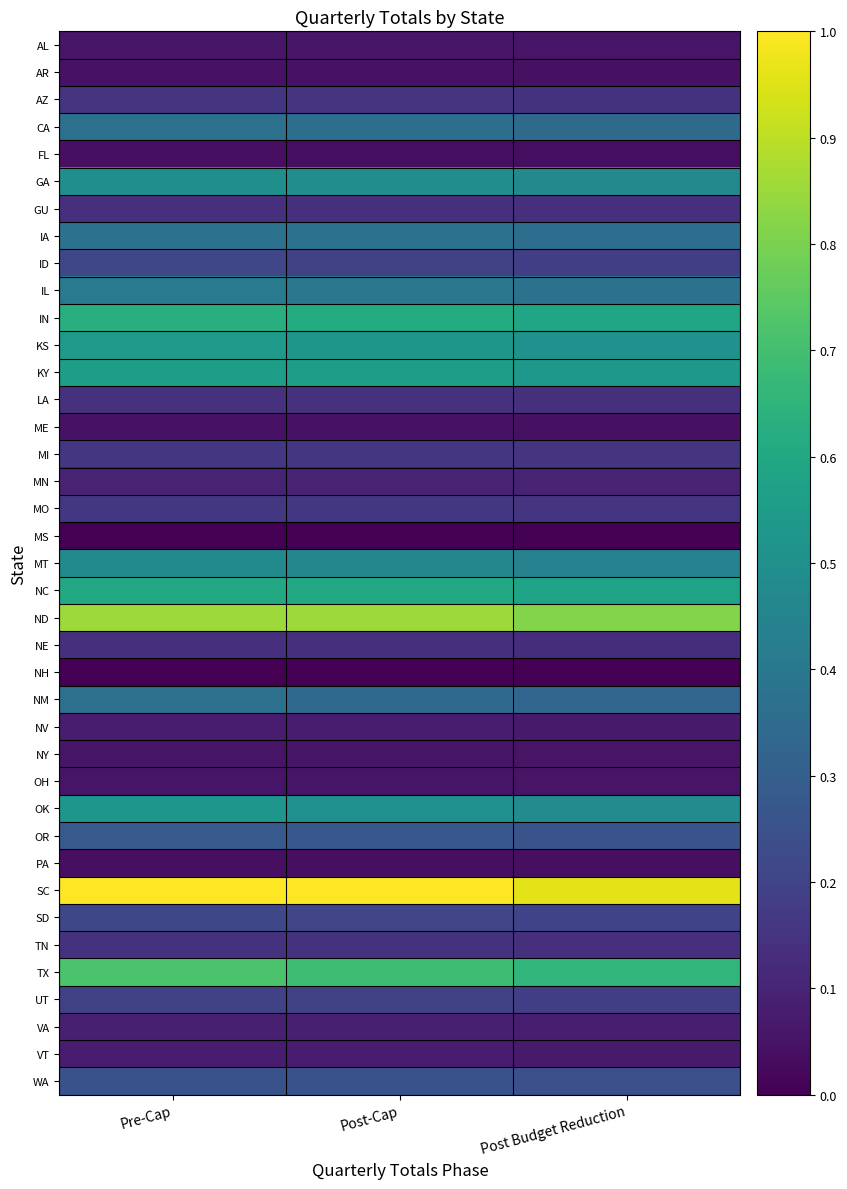

Which has a higher value, Post-Cap or Pre-Cap?

Post-Cap